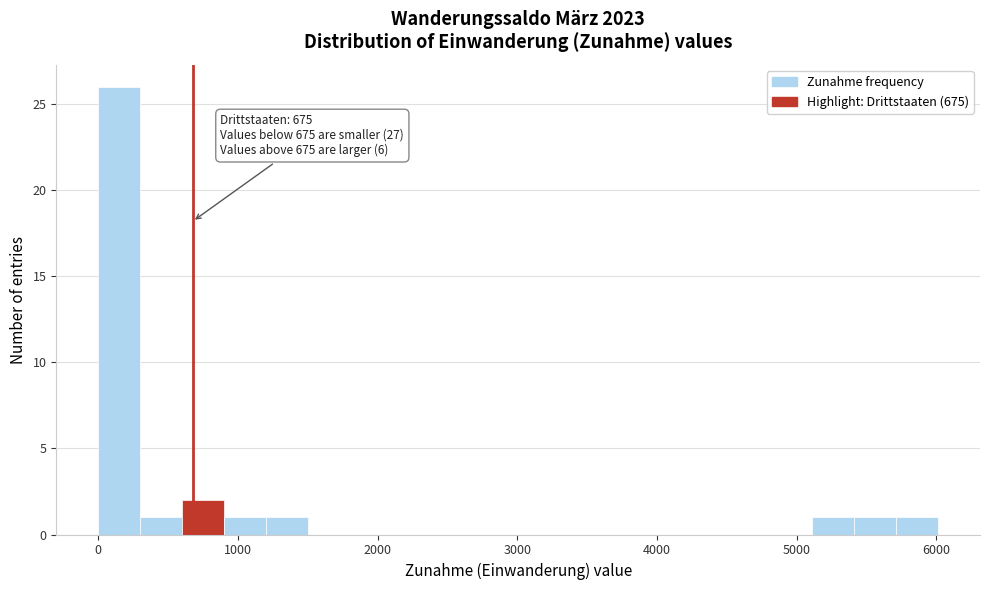

Read against the x-axis, roughly where is the centre of the tallest bar?

200